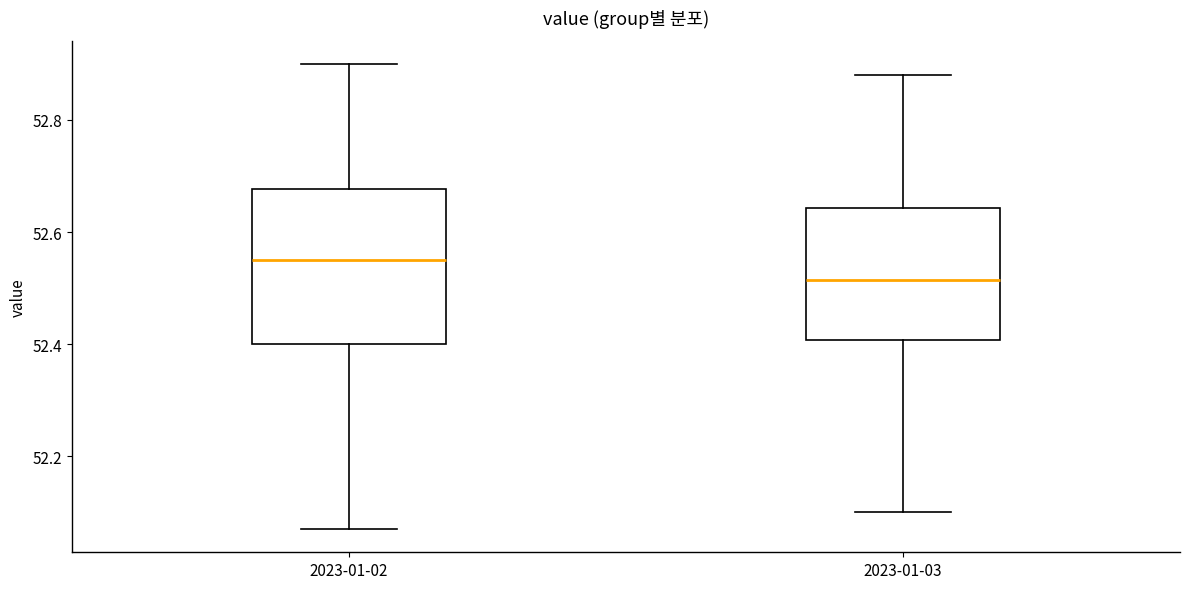

Where does the median line of the box for 2023-01-02 sit on the y-axis? The values are not printed on the chart, so give them approximately, as read against the axis.

52.56